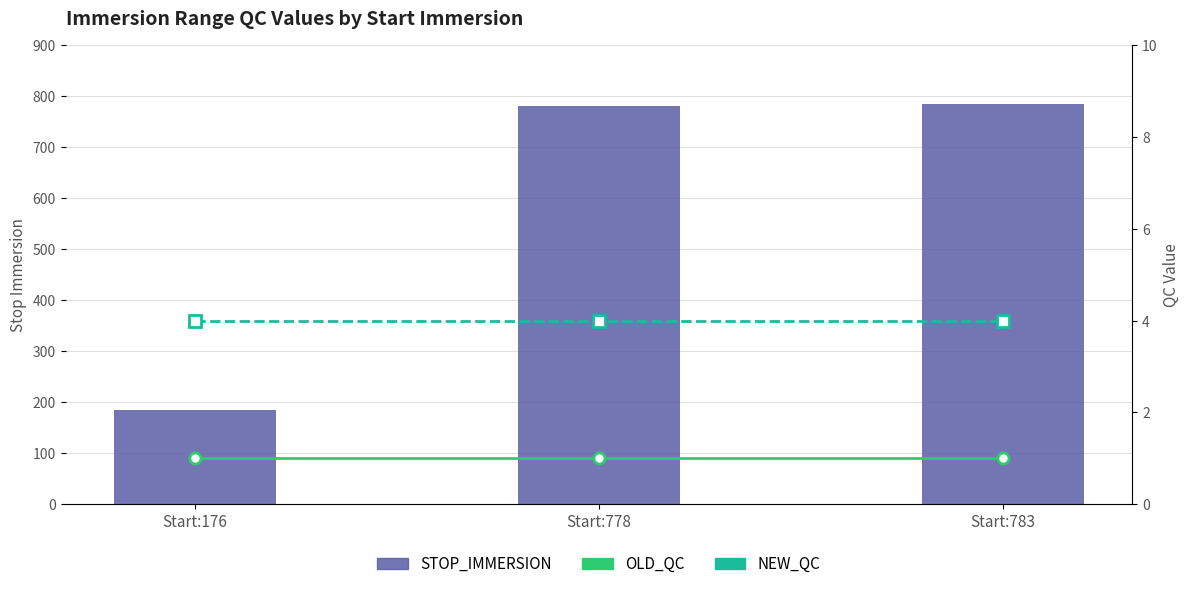

What is the smallest value displayed?

1